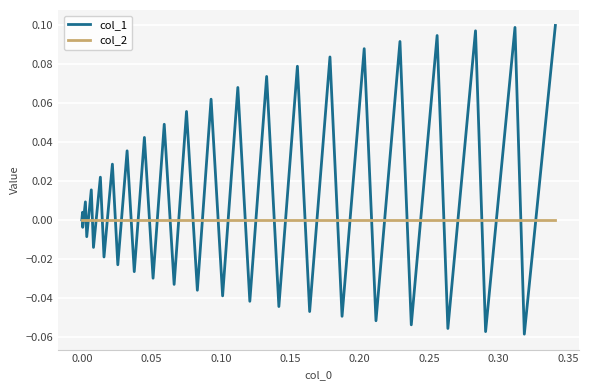

What is the sum of all col_1 values?

0.5